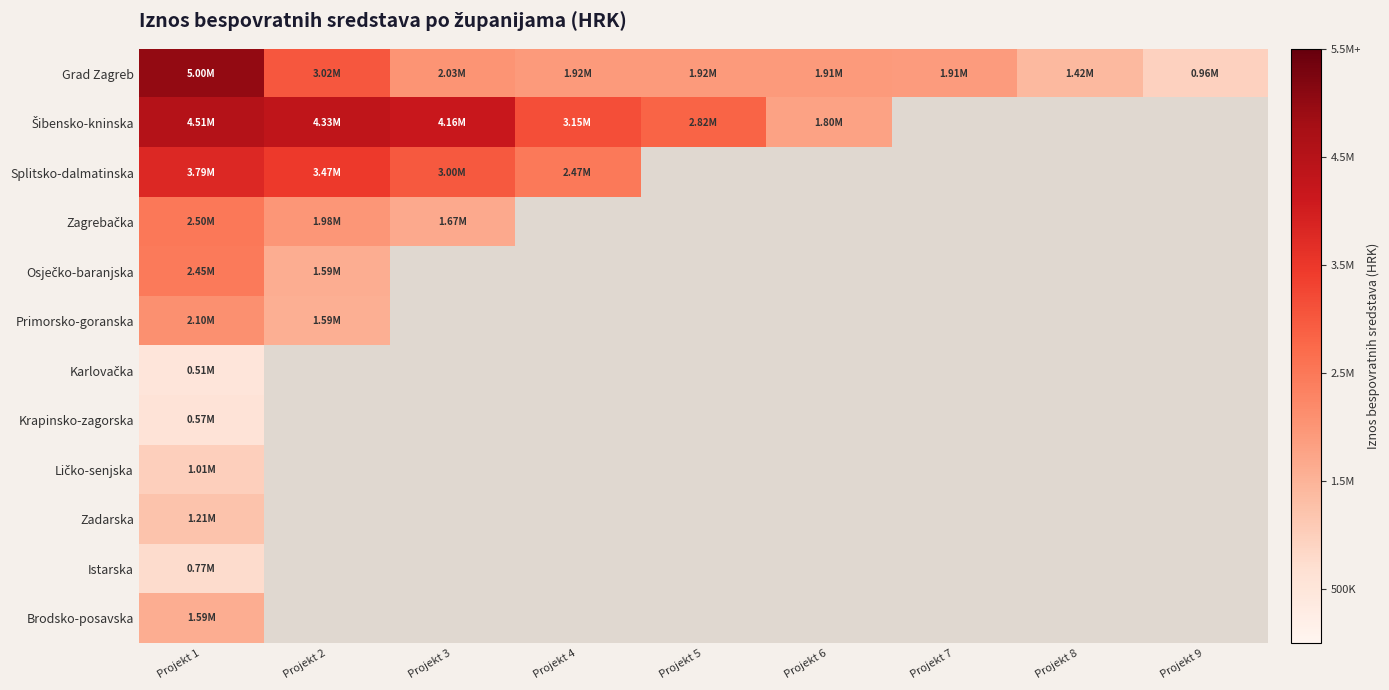

Rank the series by their maximum value, from highest to lowest.

Grad Zagreb, Šibensko-kninska, Splitsko-dalmatinska, Zagrebačka, Osječko-baranjska, Primorsko-goranska, Brodsko-posavska, Zadarska, Ličko-senjska, Istarska, Krapinsko-zagorska, Karlovačka